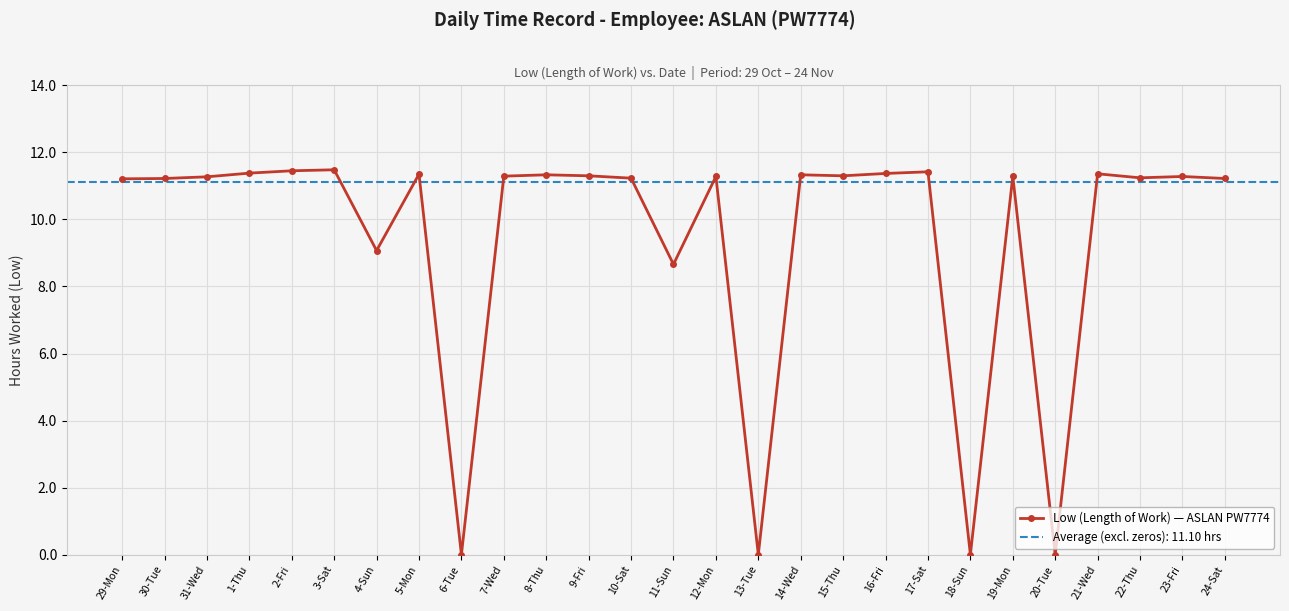

List the labels in order of value, smallest first.

6-Tue, 13-Tue, 18-Sun, 20-Tue, 11-Sun, 4-Sun, 29-Mon, 30-Tue, 24-Sat, 10-Sat, 22-Thu, 31-Wed, 12-Mon, 23-Fri, 7-Wed, 19-Mon, 9-Fri, 15-Thu, 8-Thu, 14-Wed, 5-Mon, 21-Wed, 16-Fri, 1-Thu, 17-Sat, 2-Fri, 3-Sat